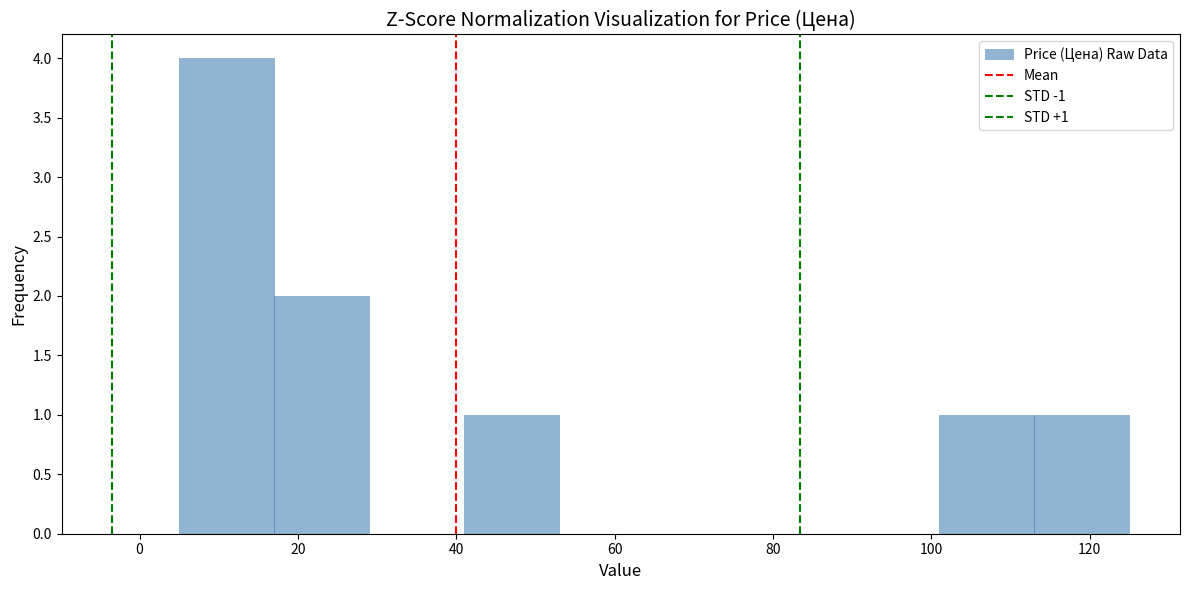

Over which range of the x-axis is the bar tallest?

5 to 17